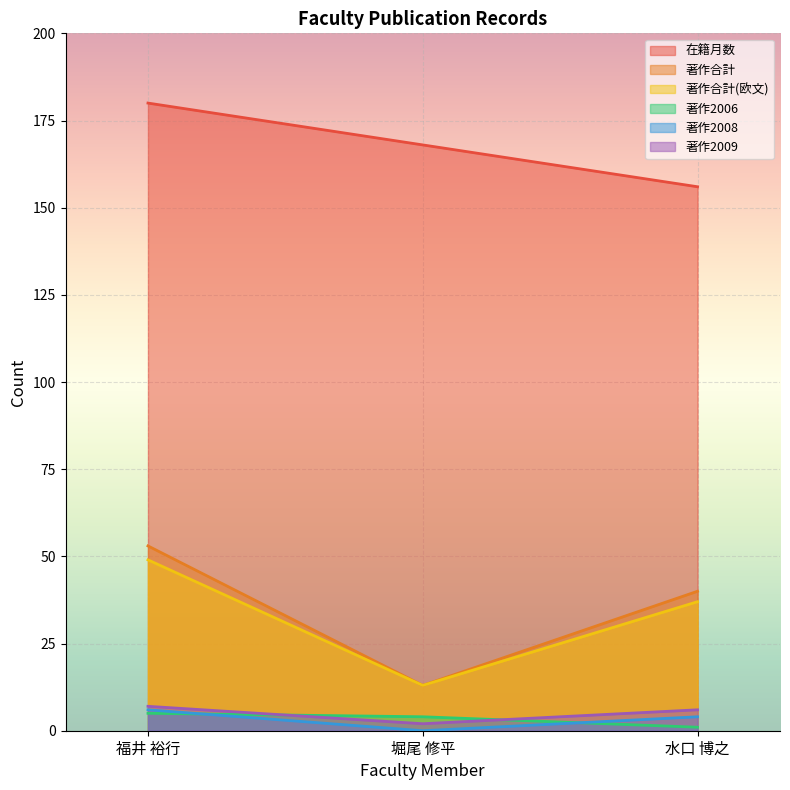

What is the difference between the maximum and second lowest values in the 著作2006 series?

1